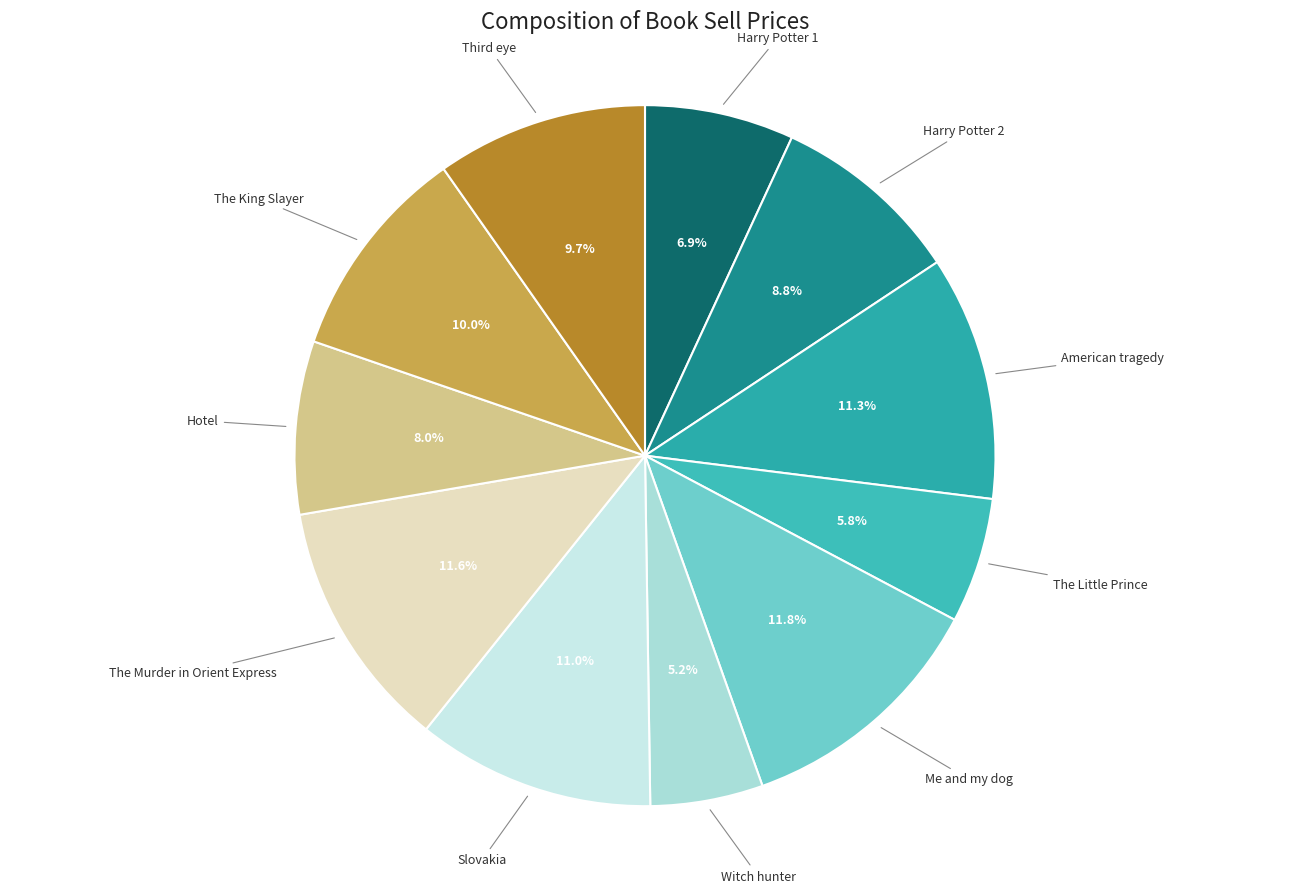

Which slice is the smallest?

Witch hunter